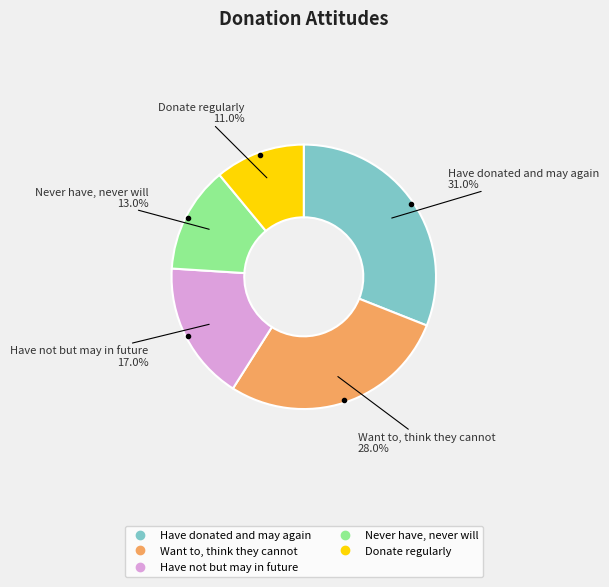

Is the sum of Donate regularly and Have not but may in future greater than half?

No